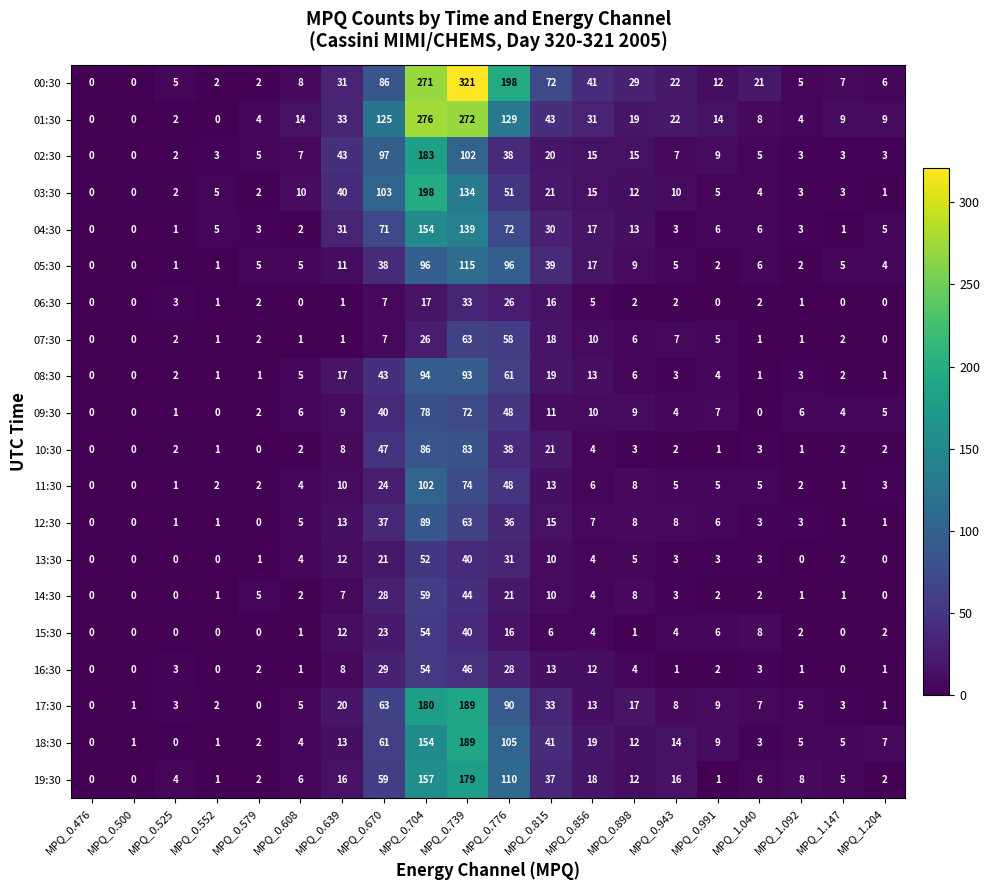

How many categories are shown in the chart?

20